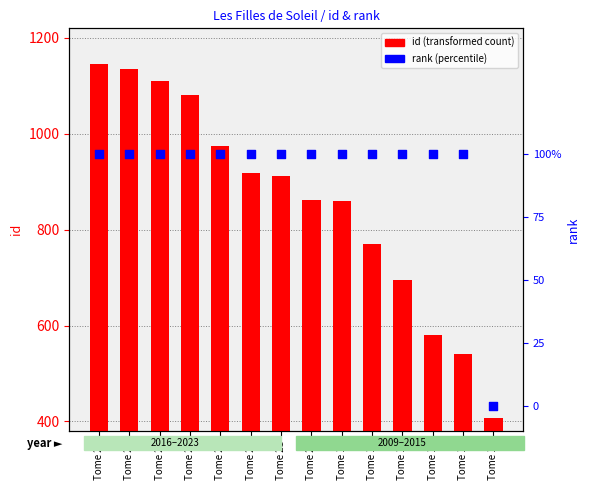

What is the total value across all series at Tome 20?

863